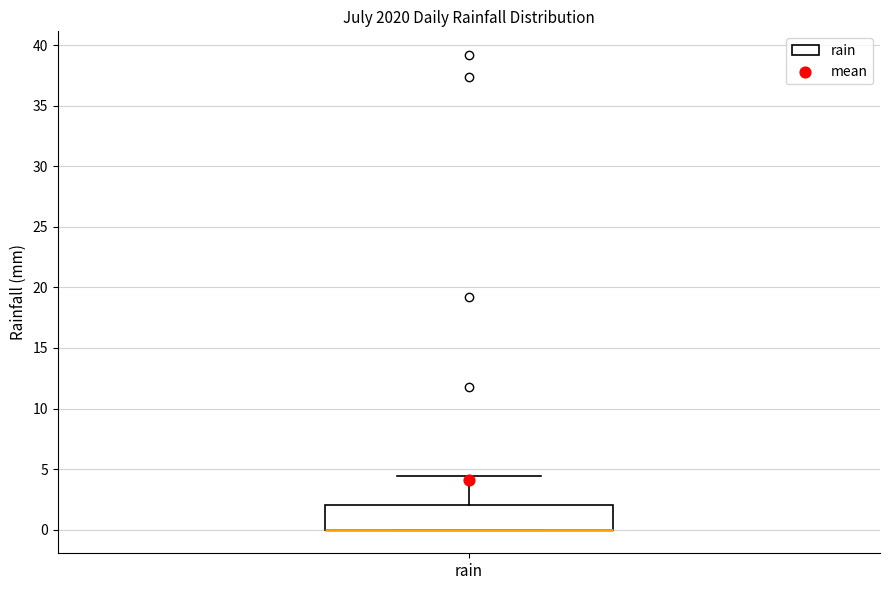

Transcribe this box plot: give where the median line is, the range the box spans, and where the two whiskers end, as read against the y-axis. The values are not printed on the chart, so give them approximately, as read against the axis.

median 0.0 (drawn on the box's lower edge), box 0.0 to 2.0, whiskers 0.0 to 4.5